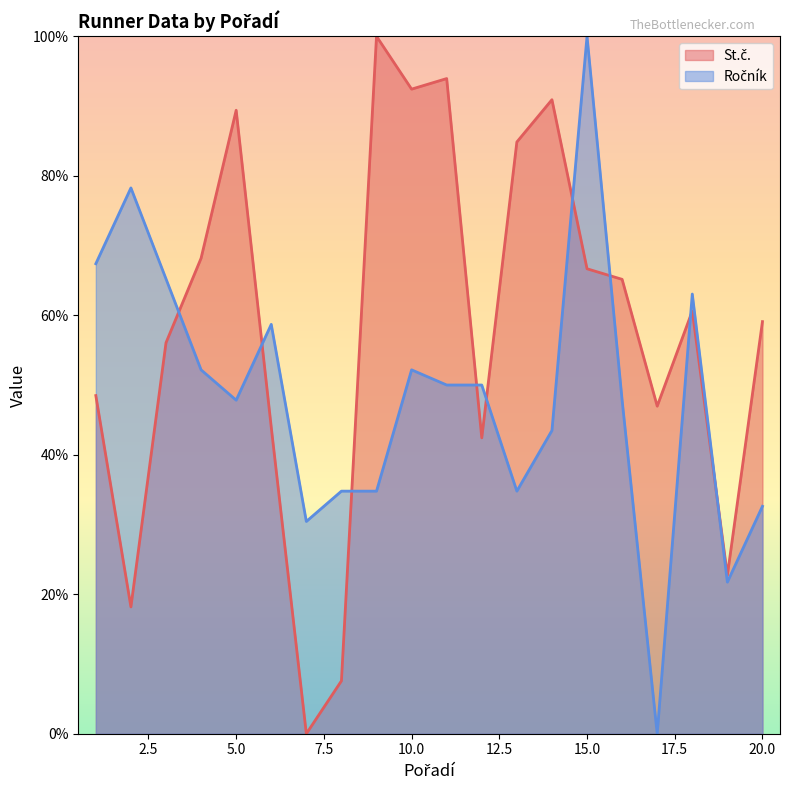

How many values in Ročník are above zero?

19